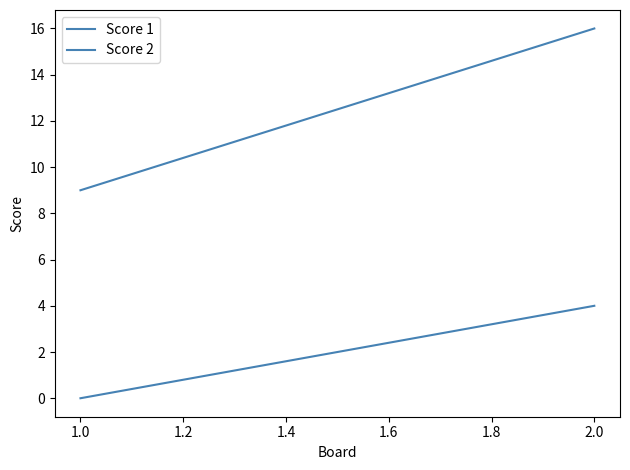

How many data points does each series have?

2